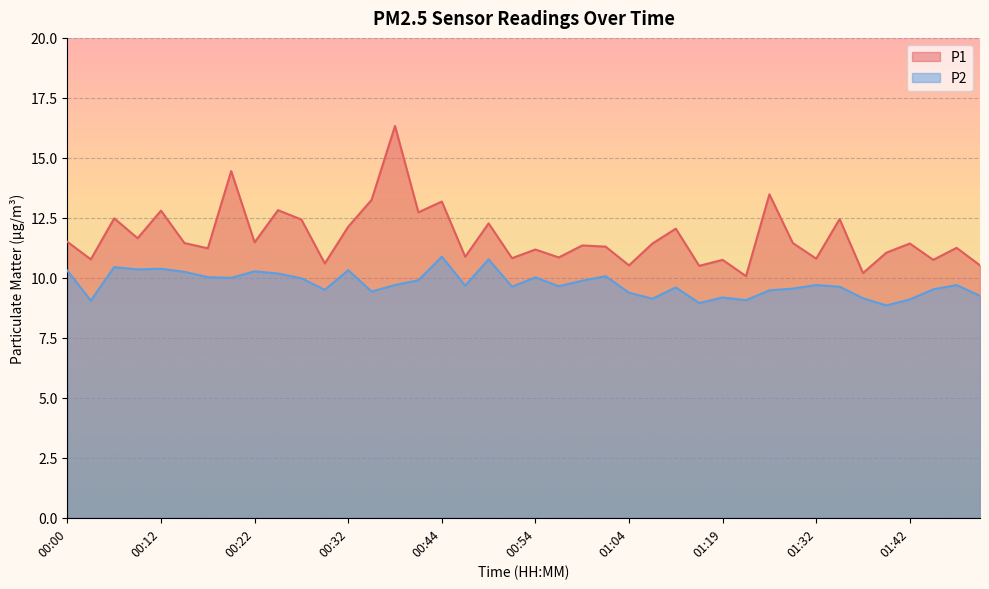

Which category has the highest value in the P2 series?

00:44